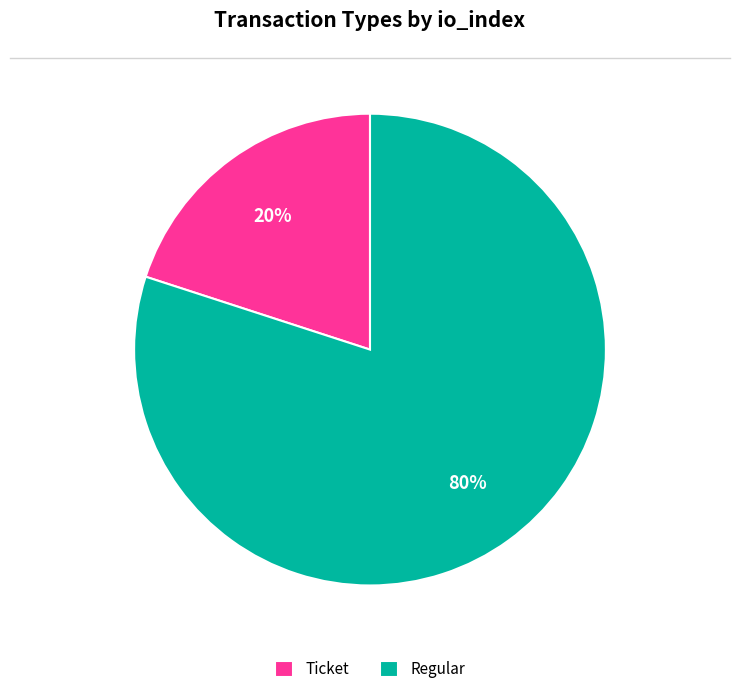

To the nearest percent, what percentage of the pie is Ticket?

20%